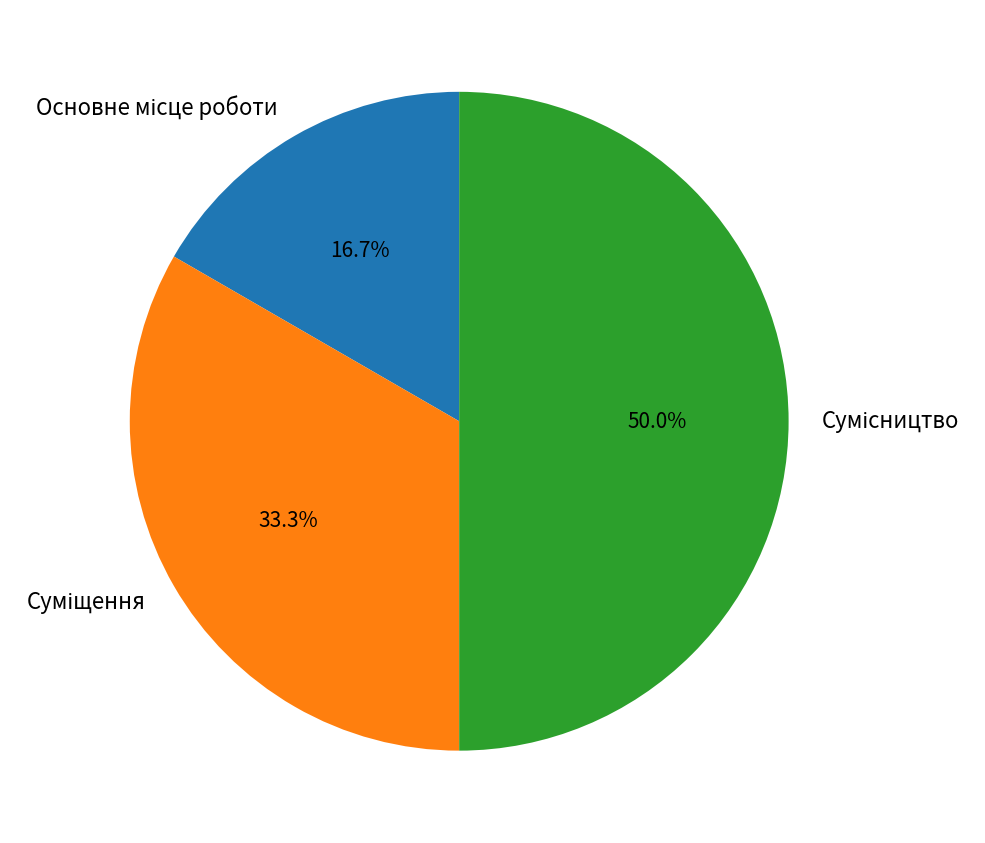

How many slices are in this pie chart?

3